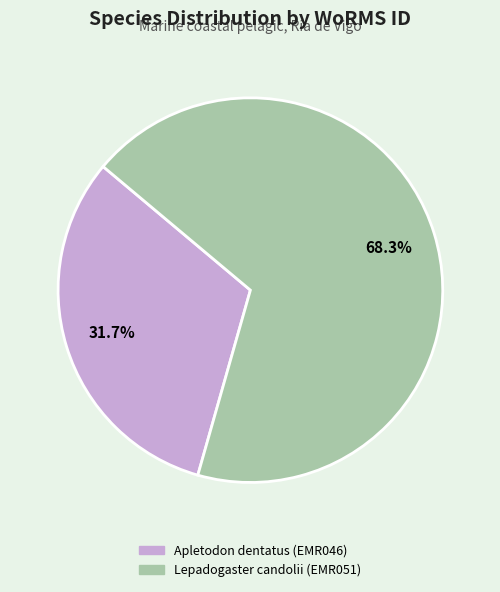

Between Lepadogaster candolii (EMR051) and Apletodon dentatus (EMR046), which is larger?

Lepadogaster candolii (EMR051)